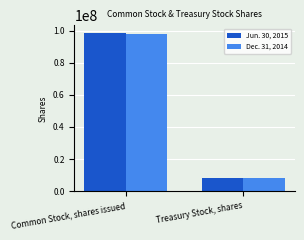

What is the total value across all series at Treasury Stock, shares?

16247650